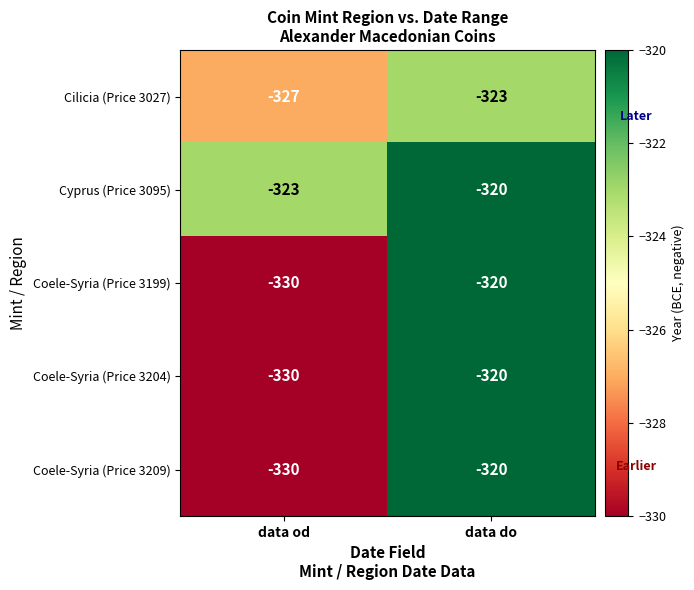

At which category is the sum across all series the highest?

data do